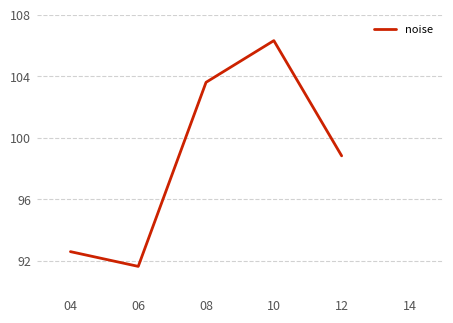

What is the difference between the values at 08 and 04?

11.0